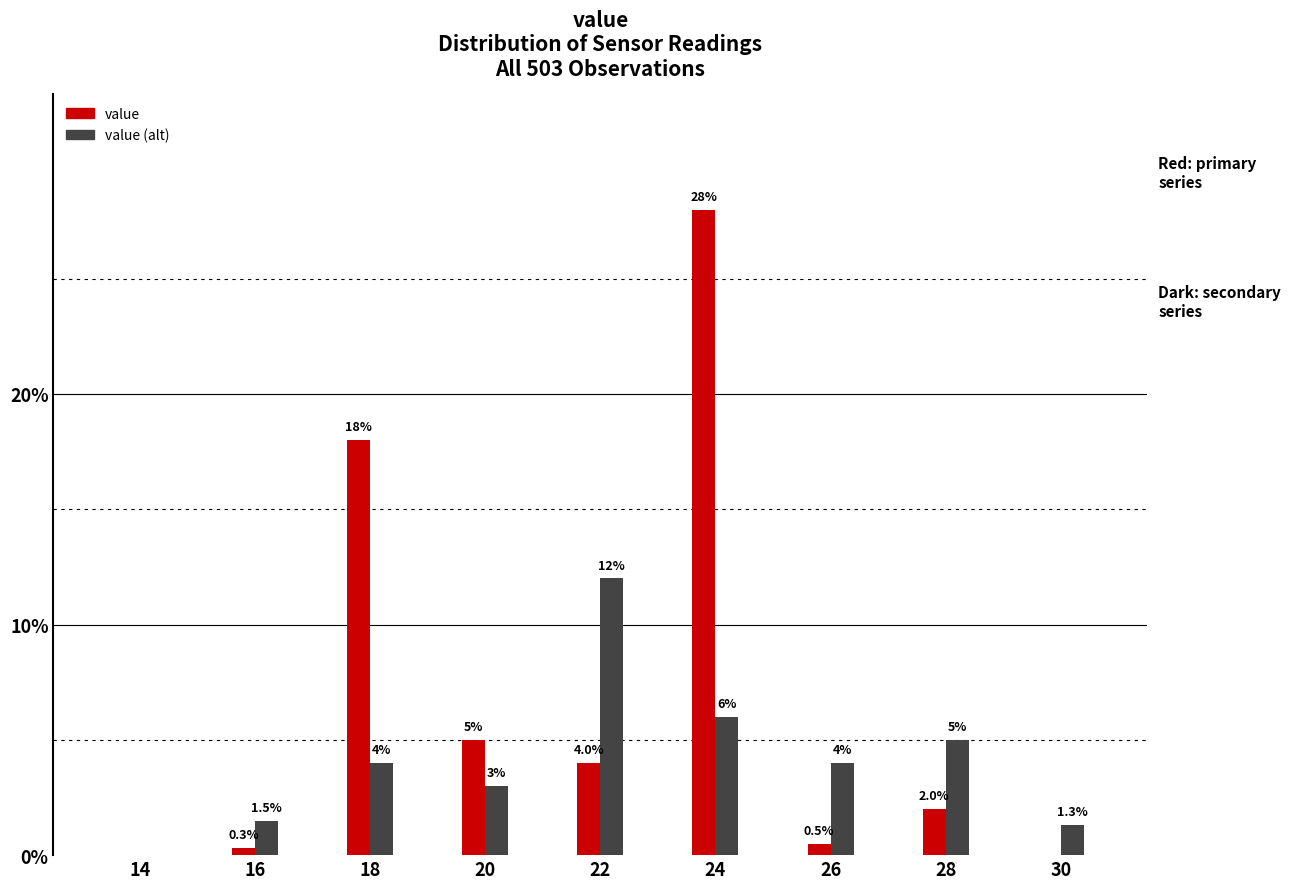

Reading left to right, what are all the values shown in this chart?

value: 14=0.0	16=0.3	18=18.0	20=5.0	22=4.0	24=28.0	26=0.5	28=2.0	30=0.0
value (alt): 14=0.0	16=1.5	18=4.0	20=3.0	22=12.0	24=6.0	26=4.0	28=5.0	30=1.3